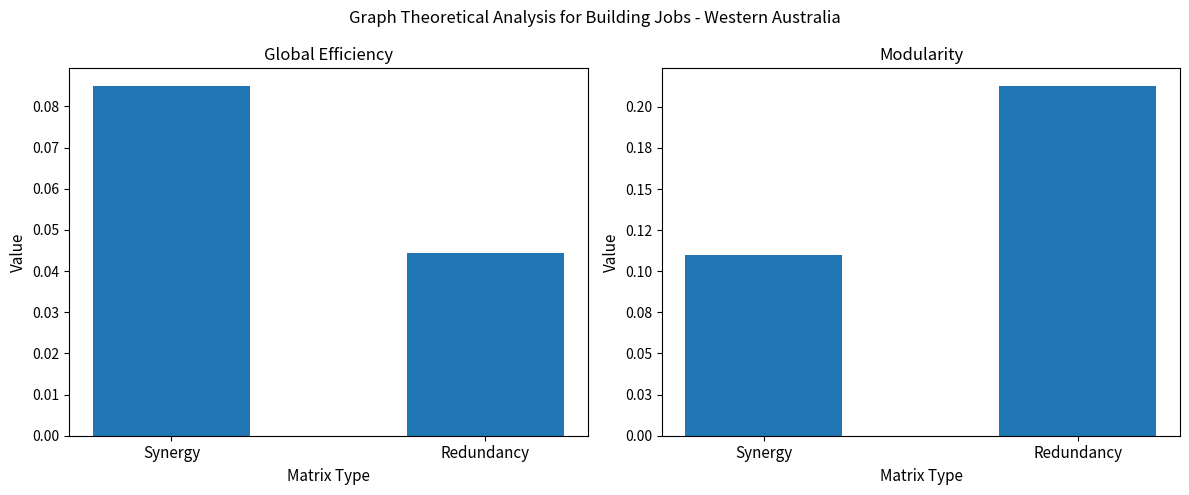

What is the difference between the Offices values at Synergy and Redundancy?

0.1